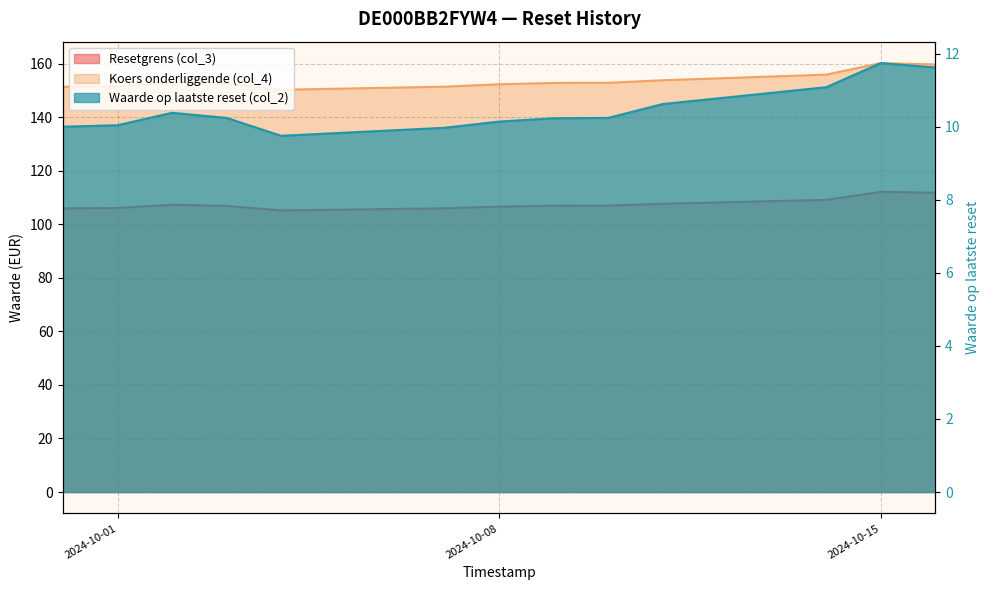

Is it true that Waarde op laatste reset (col_2) equals 14.5 at 2024-10-14?

False